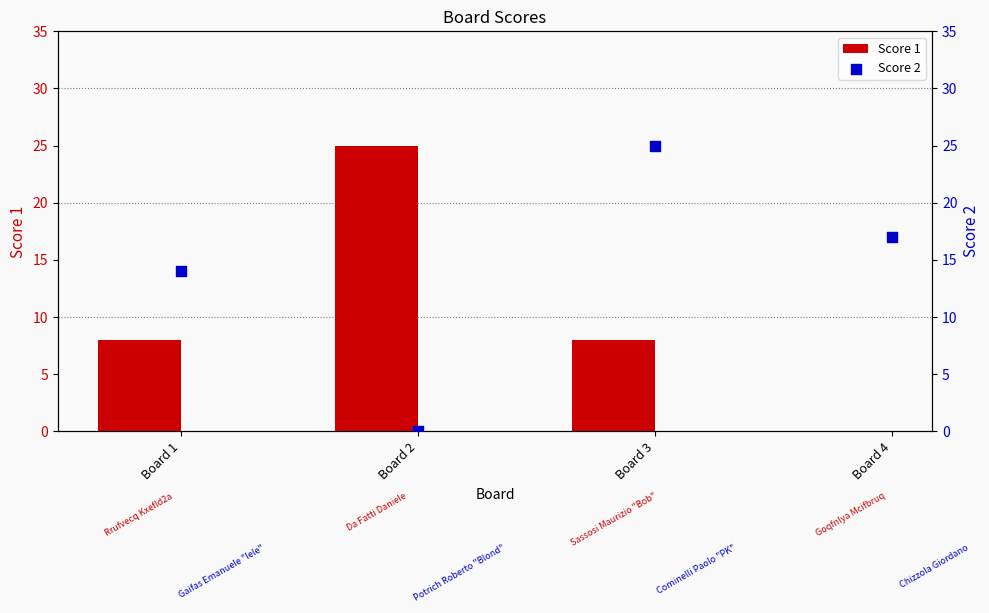

At which category is the sum across all series the highest?

Board 3